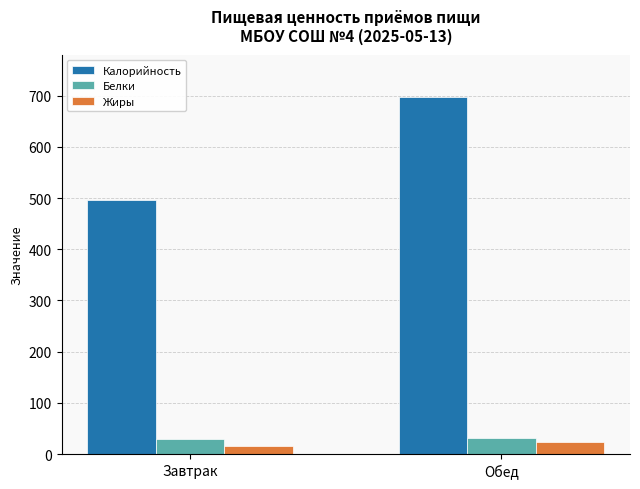

What is the label of the 1st bar from the left?

Завтрак